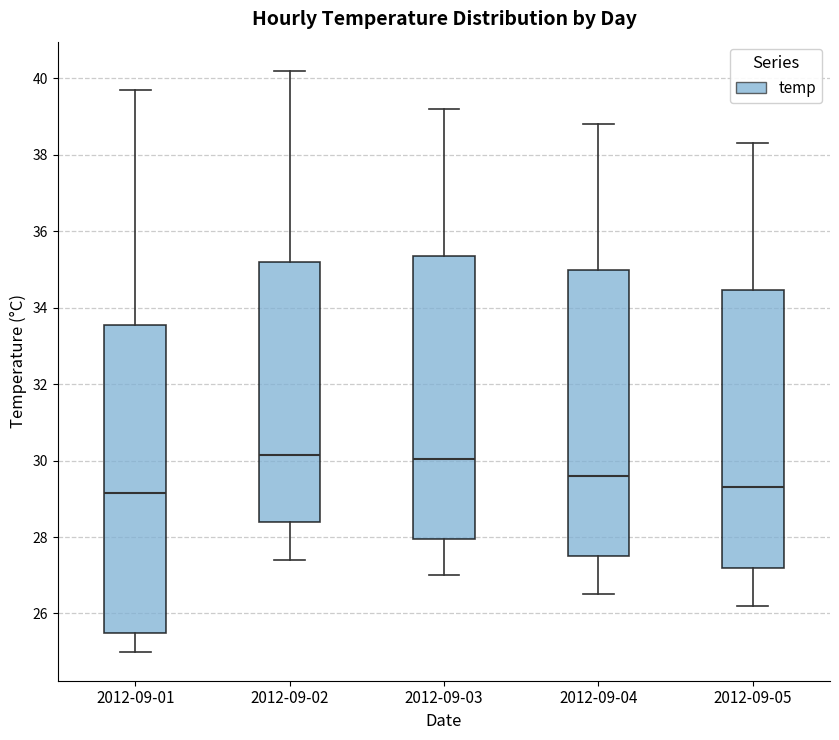

Which box is the tallest, from its lower edge to its upper edge?

2012-09-01